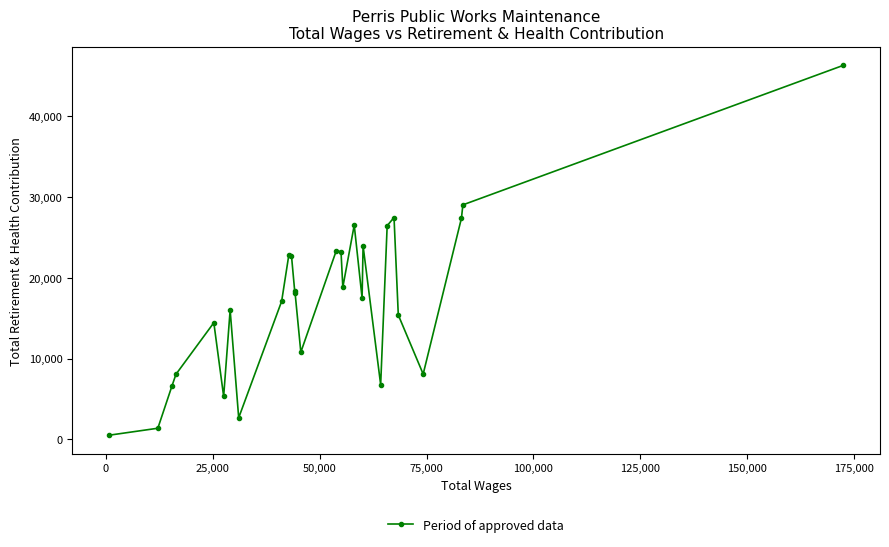

What is the average value?

17328